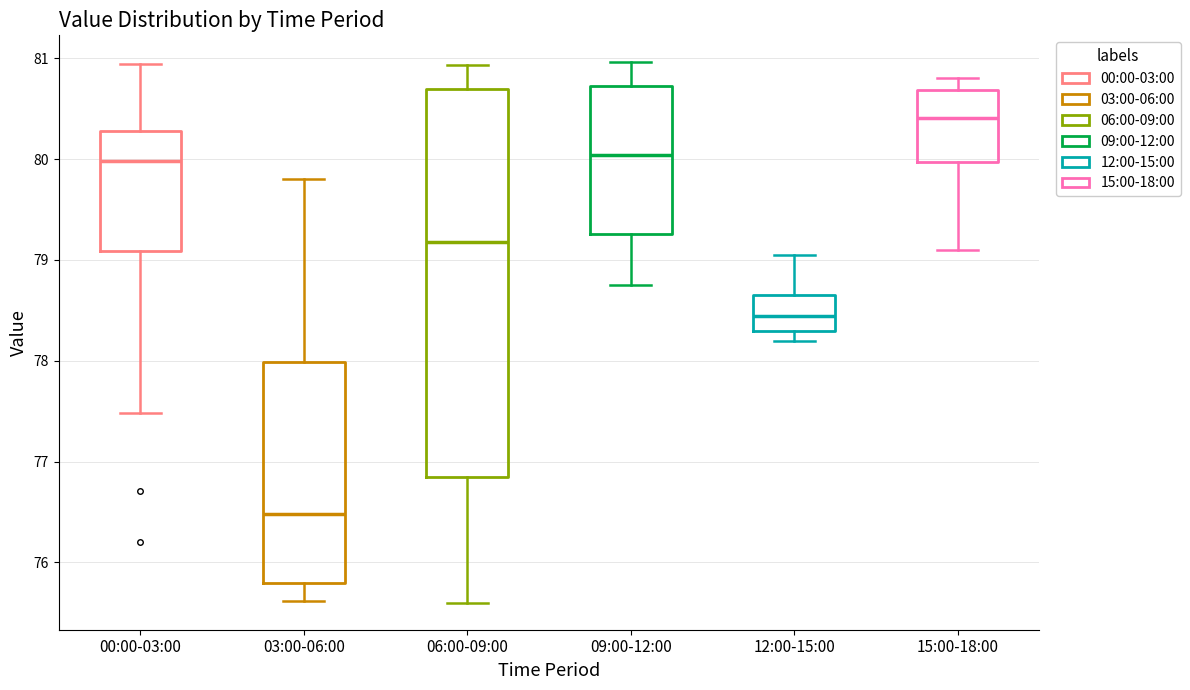

Reading left to right, transcribe this box plot: for each box, give where its median line is, the range the box spans, and where its two whiskers end, as read against the y-axis. The values are not printed on the chart, so give them approximately, as read against the axis.

00:00-03:00: median 80.0, box 79.1 to 80.3, whiskers 77.5 to 80.9
03:00-06:00: median 76.5, box 75.8 to 78.0, whiskers 75.6 to 79.8
06:00-09:00: median 79.2, box 76.9 to 80.7, whiskers 75.6 to 80.9
09:00-12:00: median 80.0, box 79.3 to 80.7, whiskers 78.8 to 81.0
12:00-15:00: median 78.4, box 78.3 to 78.7, whiskers 78.2 to 79.1
15:00-18:00: median 80.4, box 80.0 to 80.7, whiskers 79.1 to 80.8